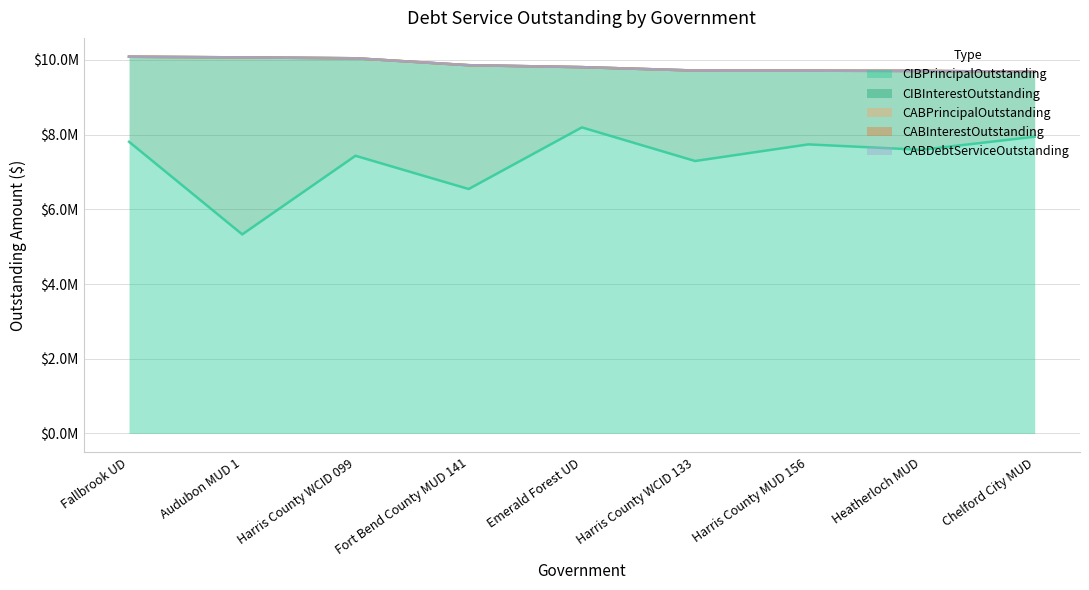

Which label corresponds to the largest value in the chart?

Emerald Forest UD